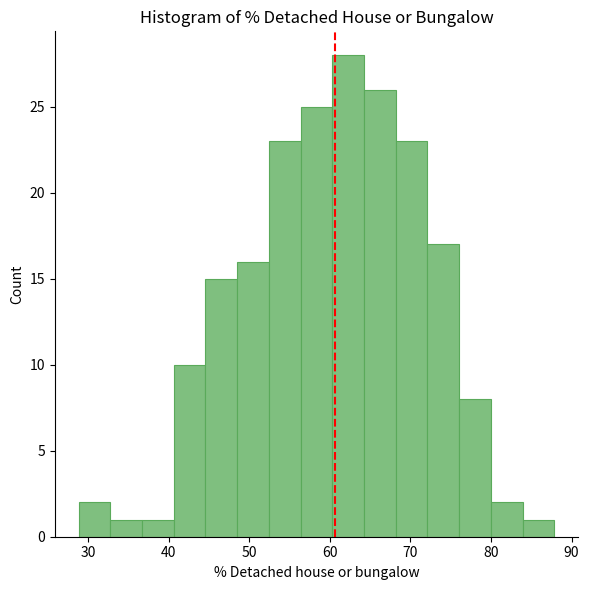

Read against the x-axis, roughly where is the centre of the tallest bar?

62